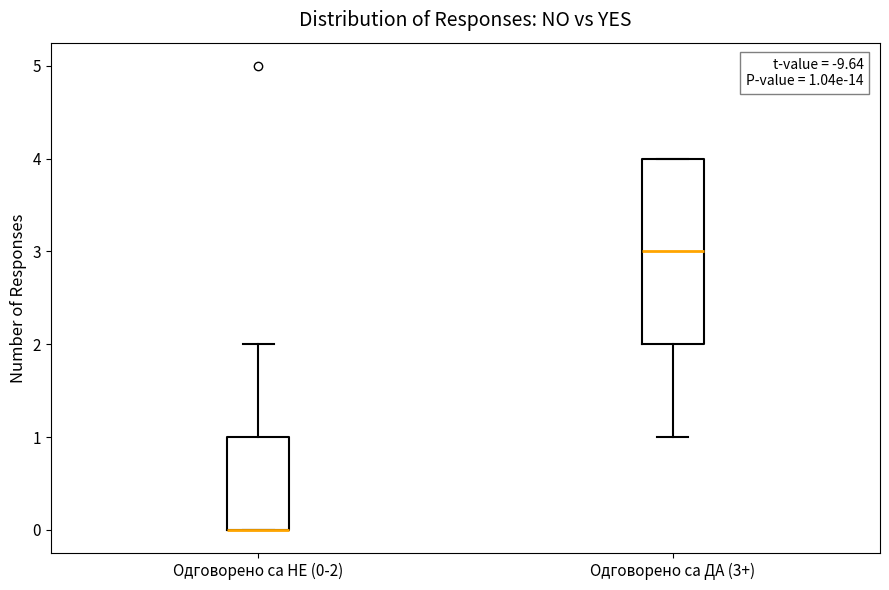

Which box is the tallest, from its lower edge to its upper edge?

Одговорено са ДА (3+)